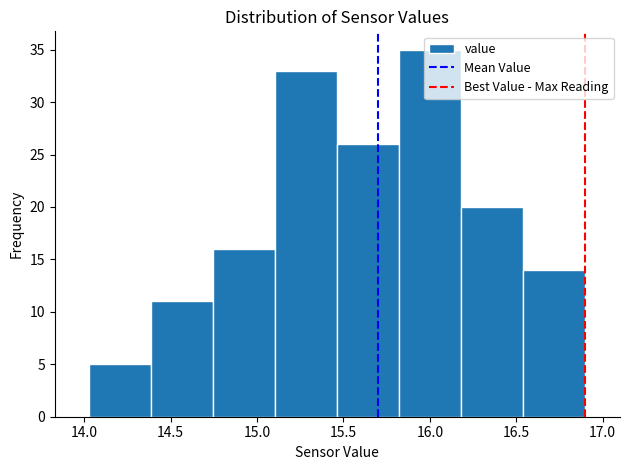

Reading left to right, list every bar in this chart as the range it spans on the x-axis followed by its height. Neither the bar edges nor the heights are printed on the chart, so give them approximately, as read against the axes.

14.05 to 14.40: 5
14.40 to 14.75: 11
14.75 to 15.10: 16
15.10 to 15.45: 33
15.45 to 15.80: 26
15.80 to 16.20: 35
16.20 to 16.55: 20
16.55 to 16.90: 14